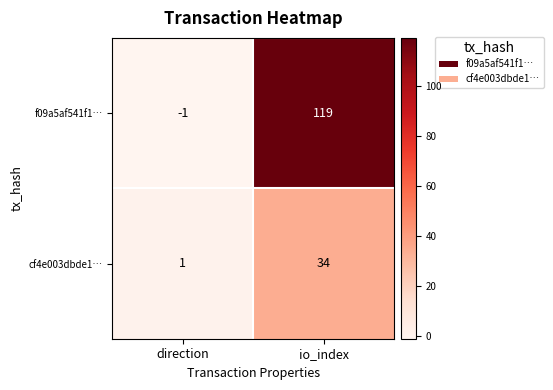

Where is f09a5af541f1… nearest to the value 59?

direction